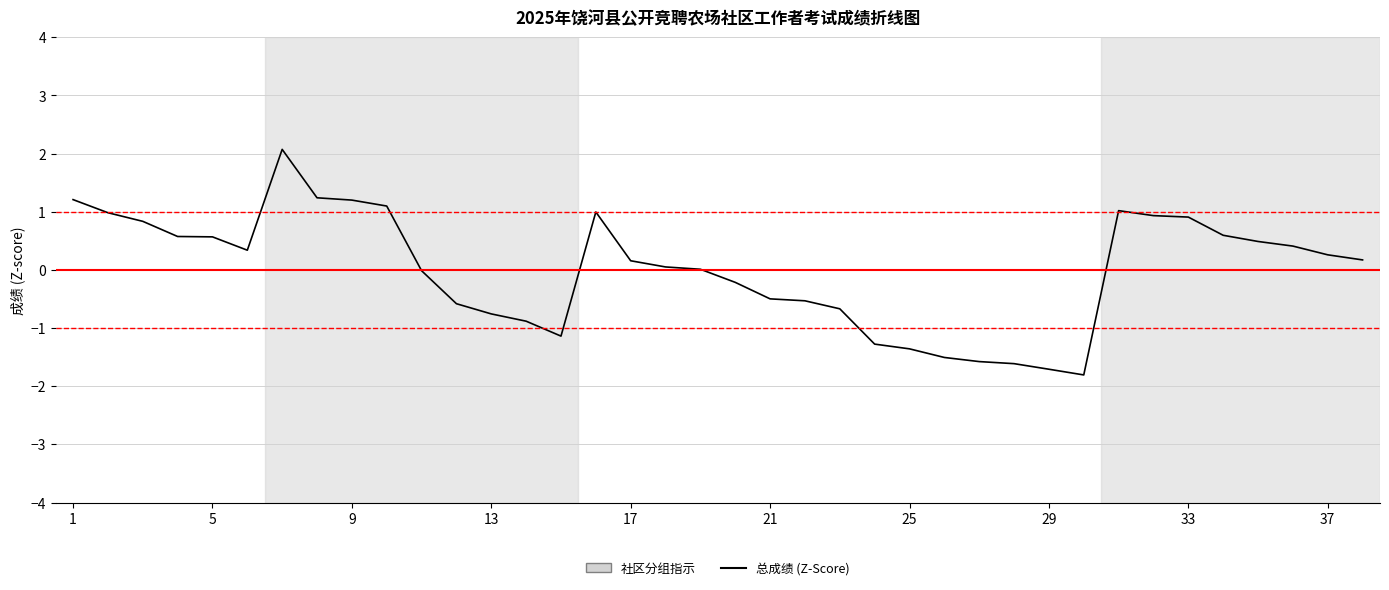

What is the smallest value displayed?

-1.8